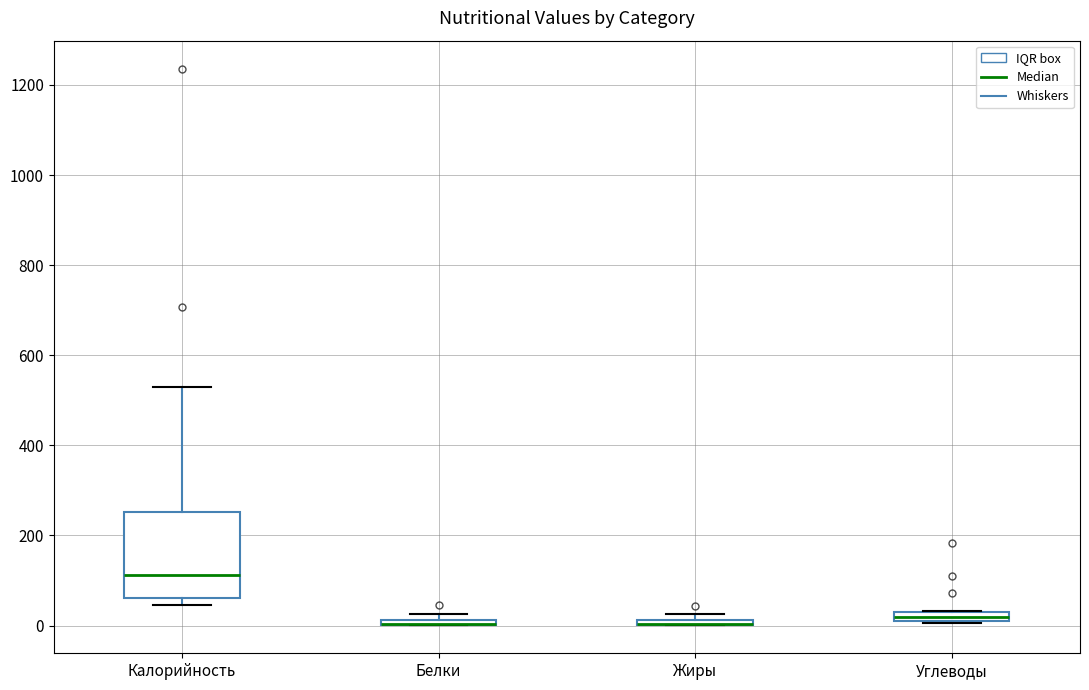

Comparing the boxes themselves (not the whiskers), which one is the tallest?

Калорийность